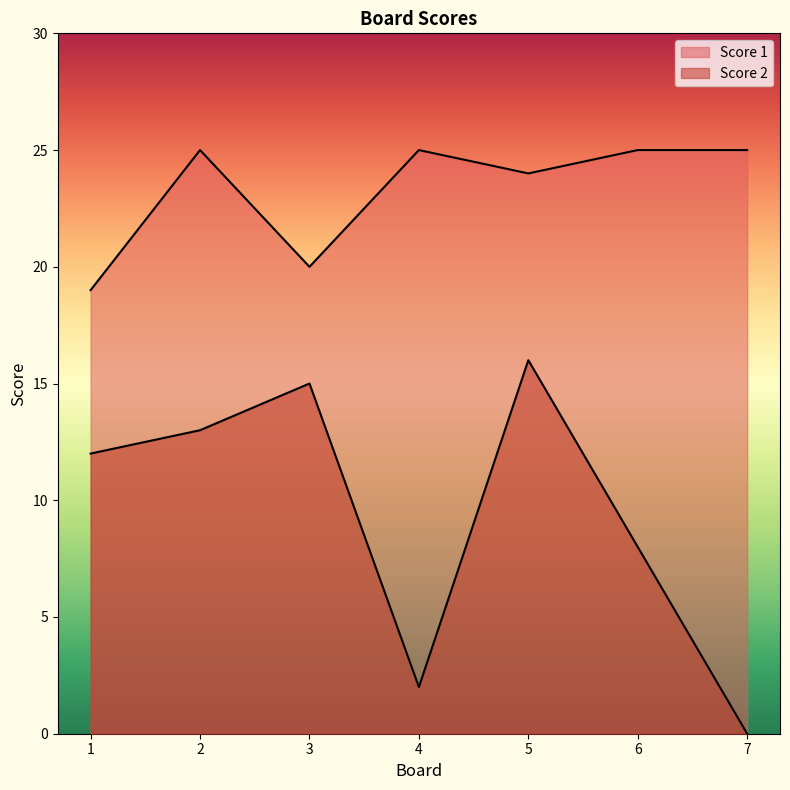

True or false: Score 2 has a value of 5 at 6.

False